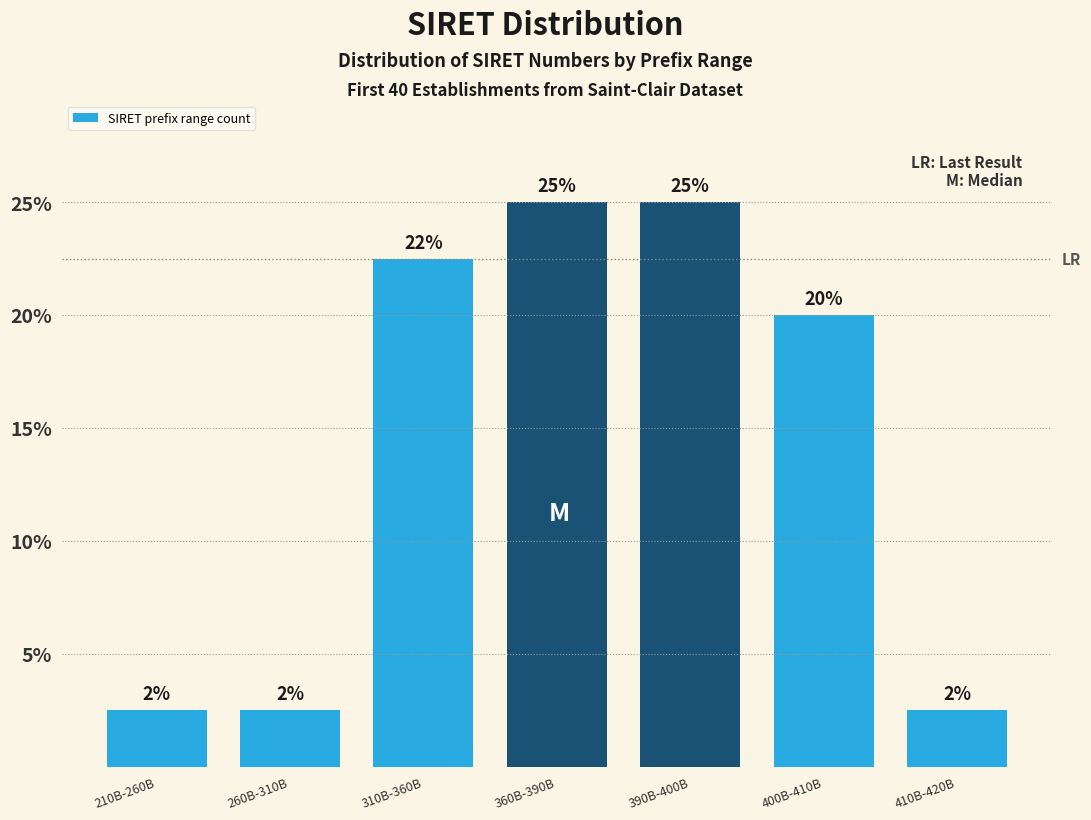

Does the chart contain any negative values?

No